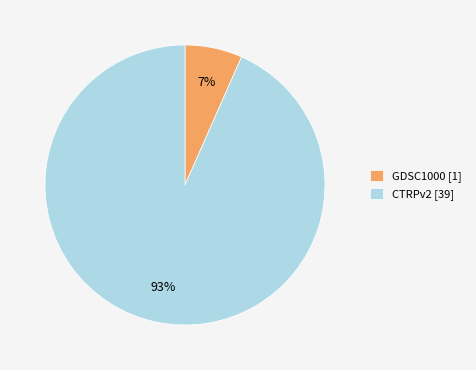

What percentage is the CTRPv2 [39] slice, to the nearest percent?

93%